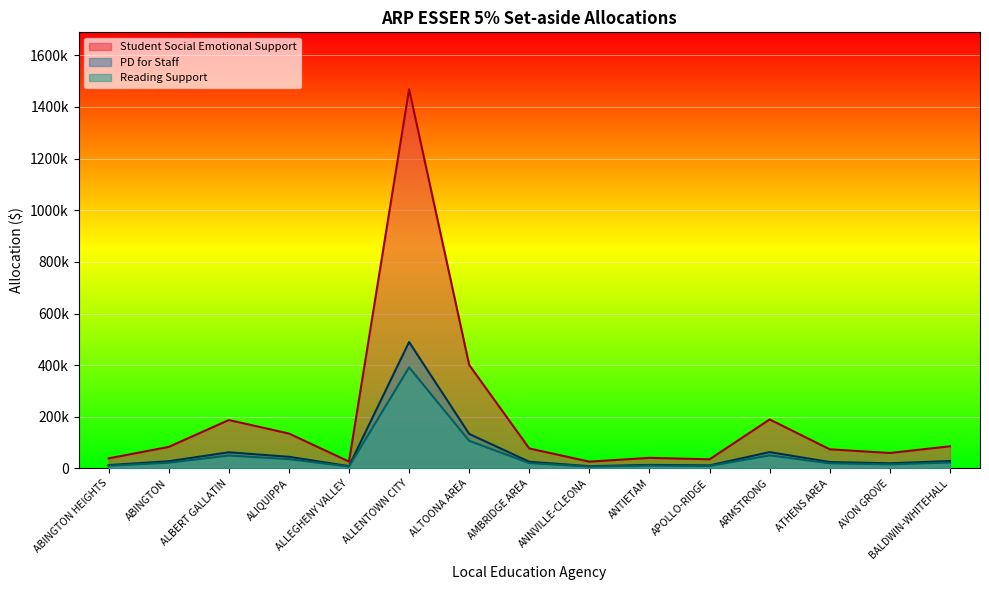

At which label does Student Social Emotional Support reach its peak?

ALLENTOWN CITY